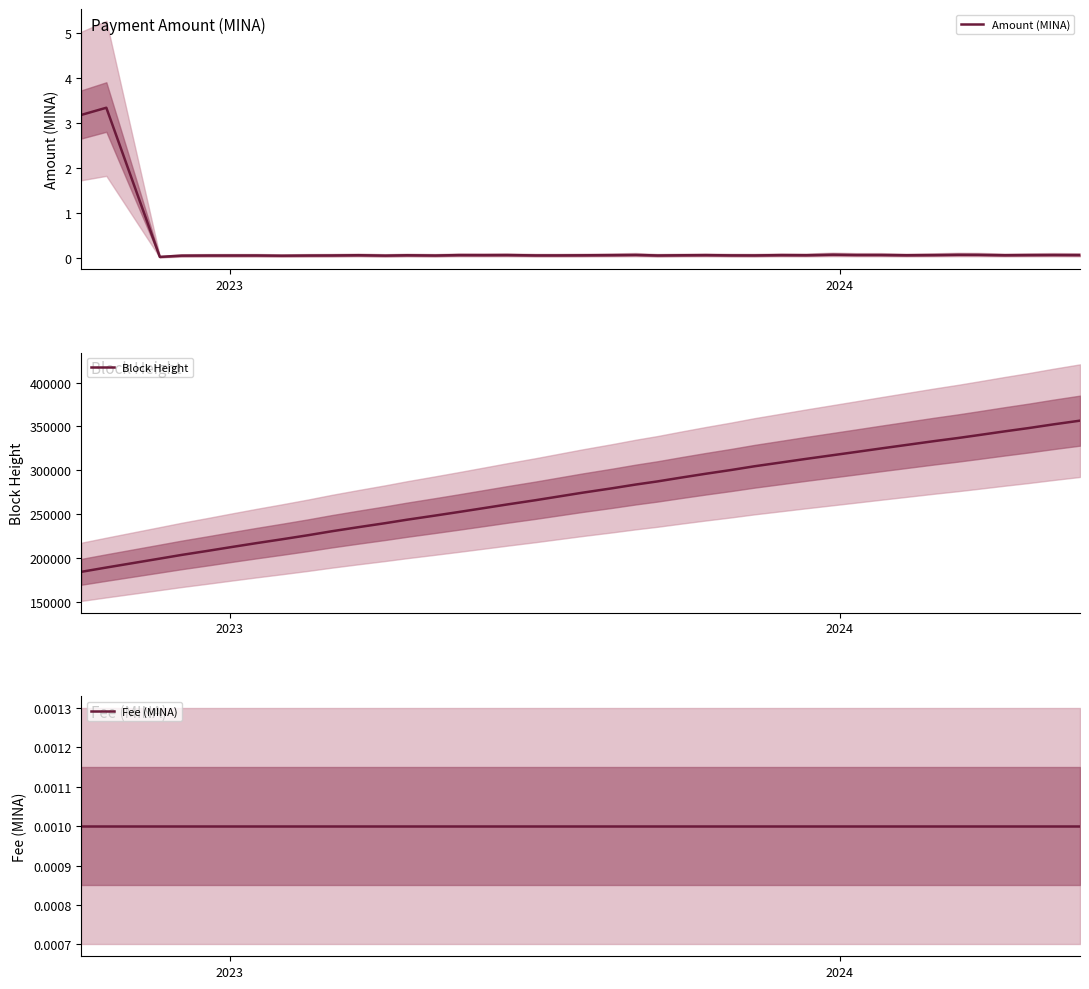

Is it true that Amount (MINA) equals 5.6 at 2023?

False